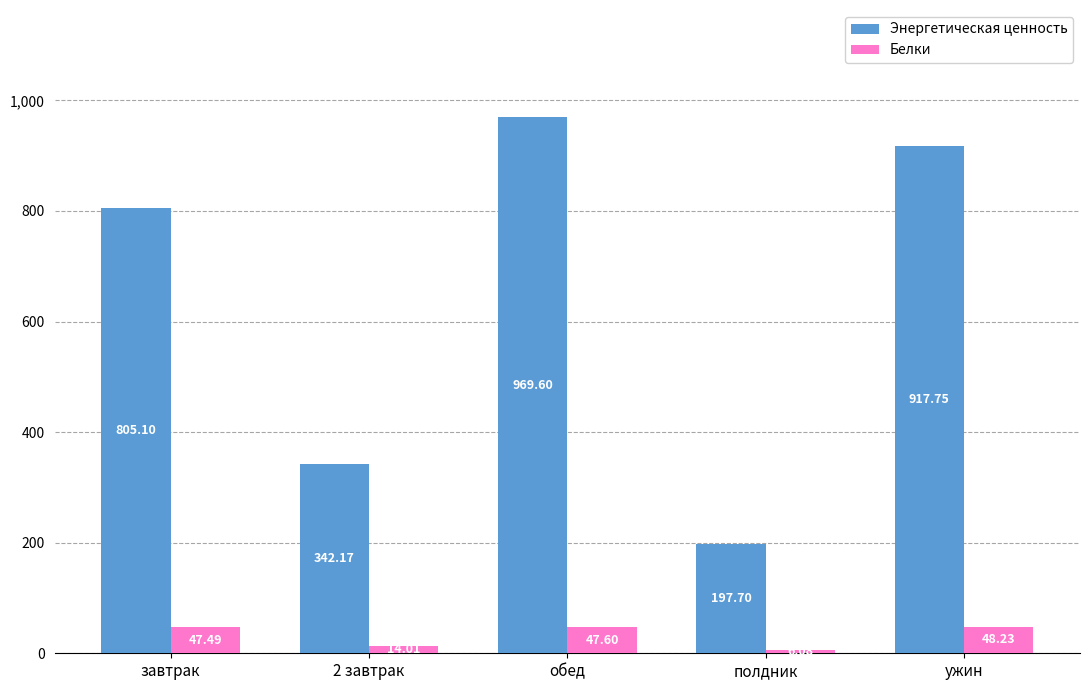

Reading left to right, extract all data points from this chart.

Энергетическая ценность: завтрак=805.1	2 завтрак=342.2	обед=969.6	полдник=197.7	ужин=917.8
Белки: завтрак=47.5	2 завтрак=14.0	обед=47.6	полдник=6.1	ужин=48.2